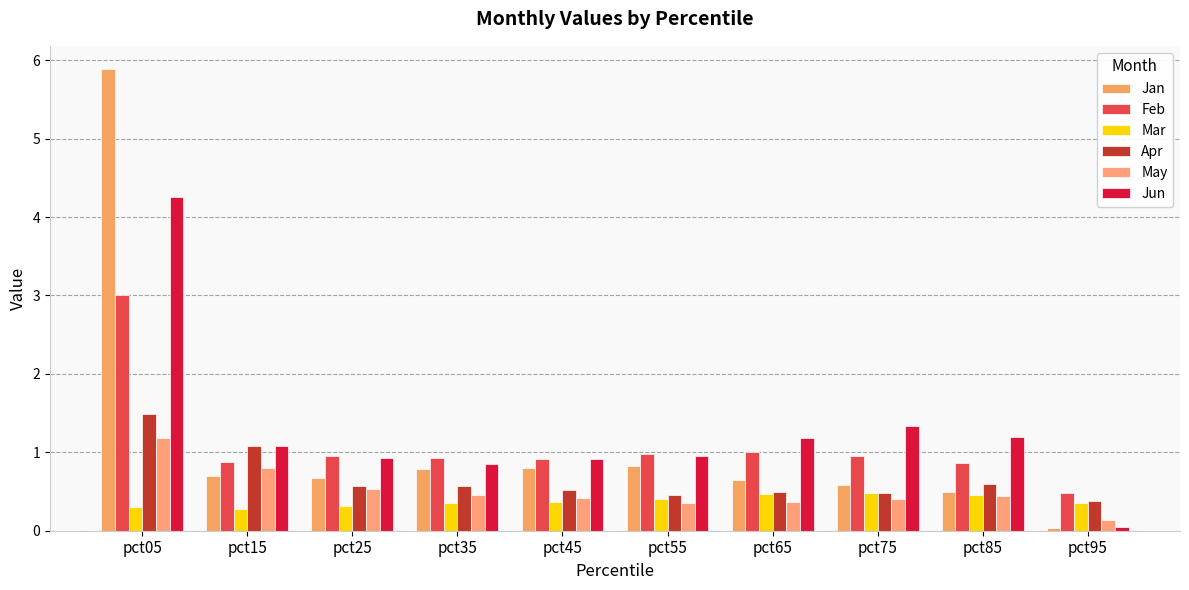

How many categories are shown in the chart?

10